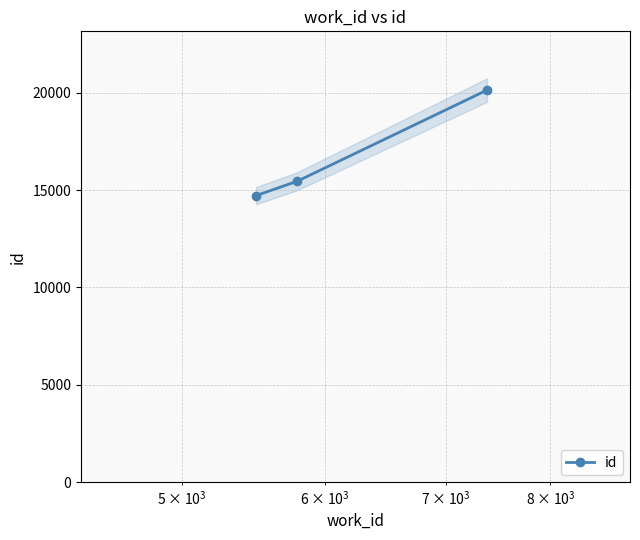

What is the value of the 2nd point from the left?

15453